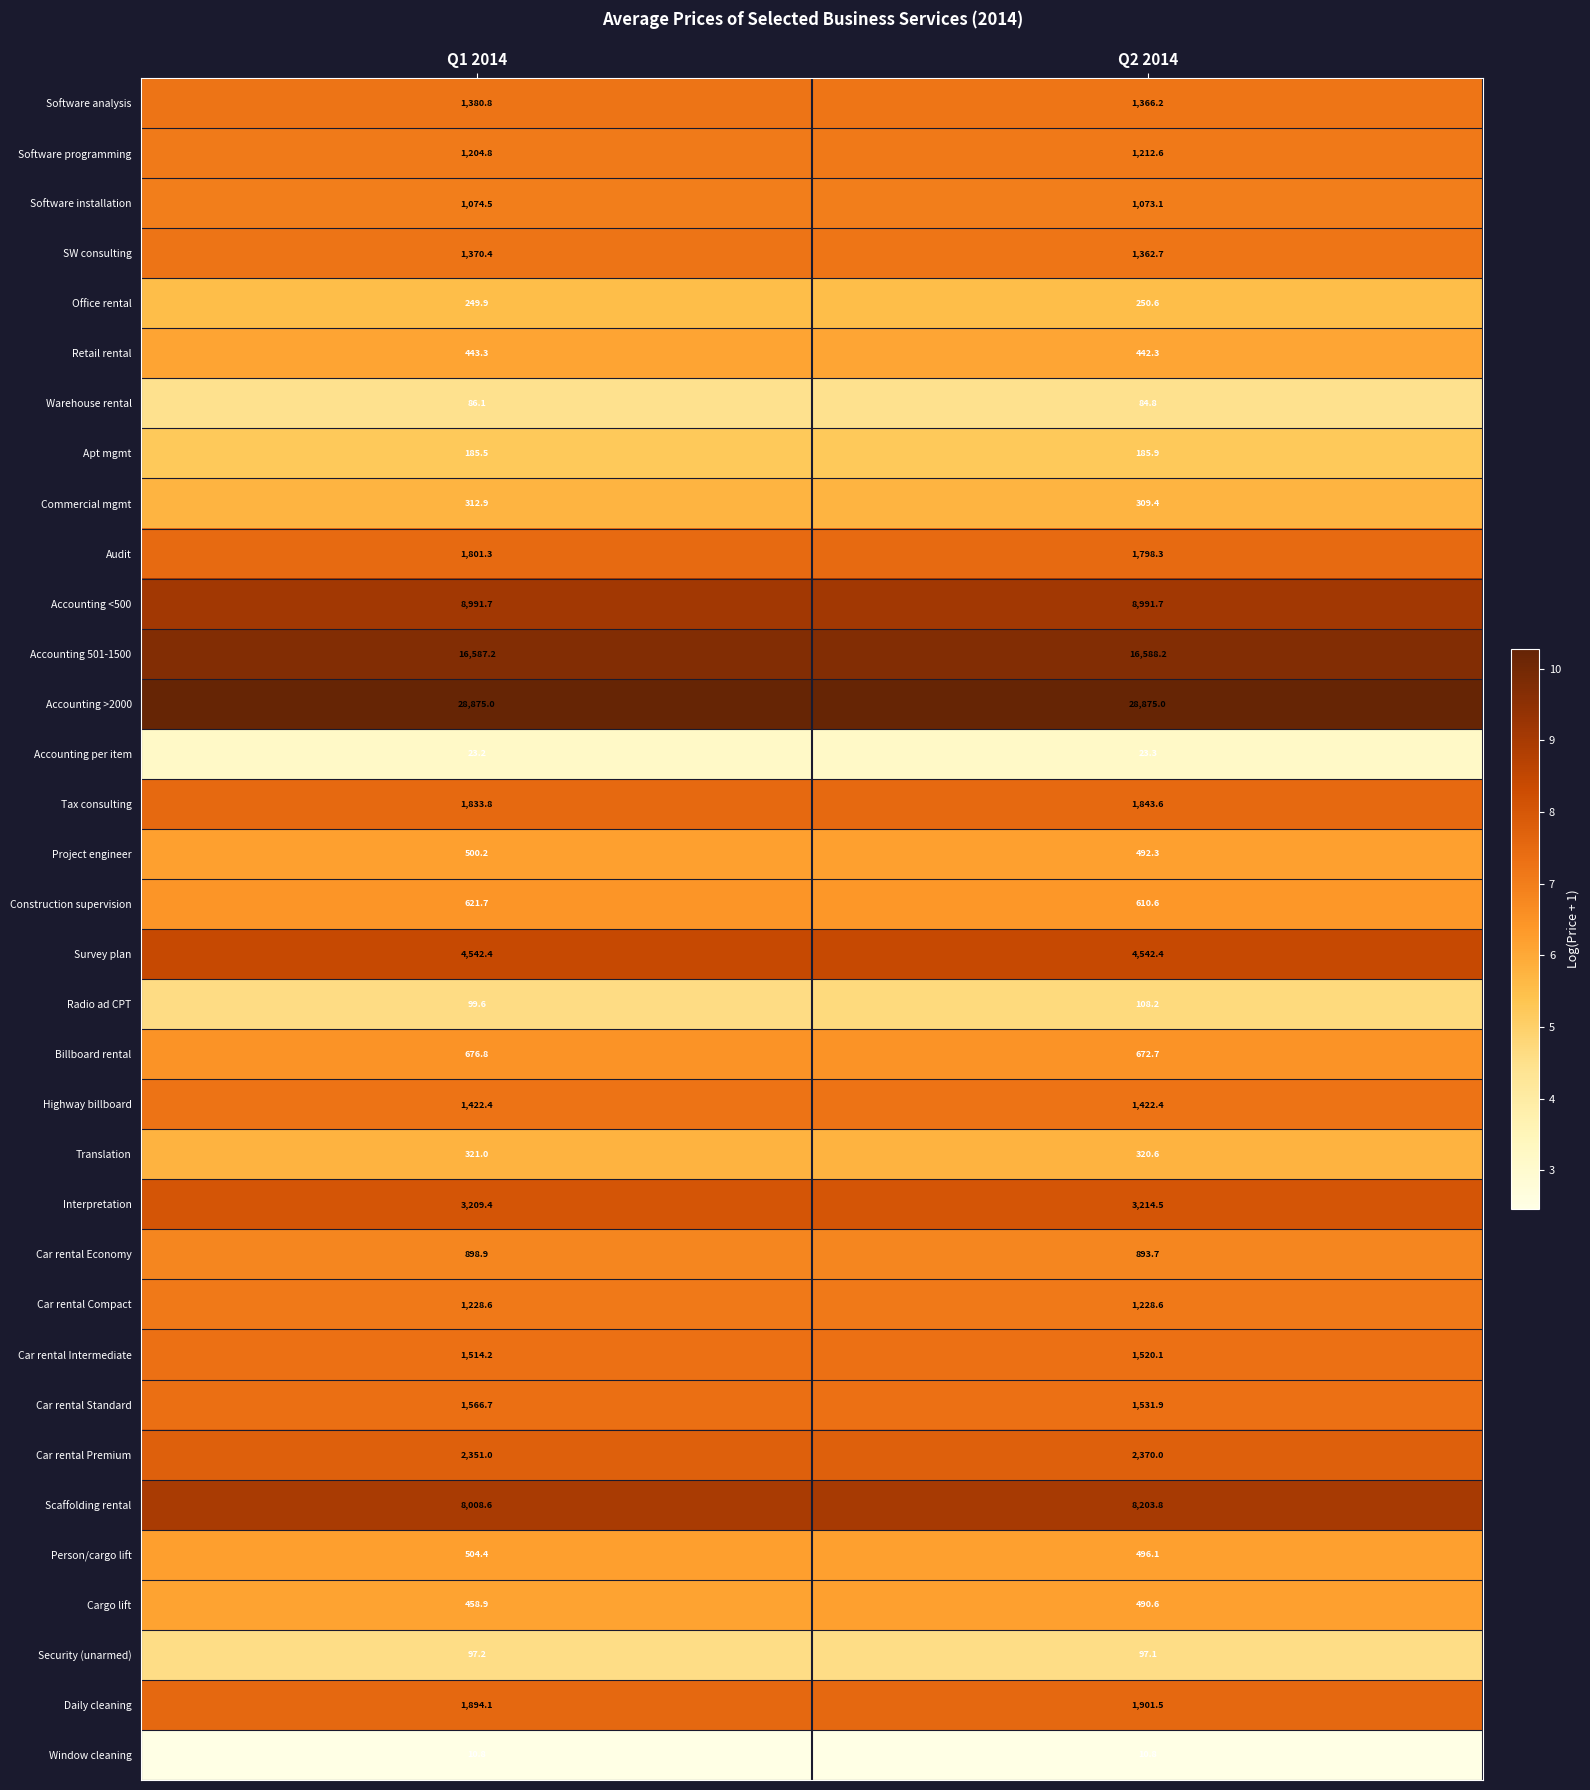

Which series has the largest range (max minus min)?

Scaffolding rental